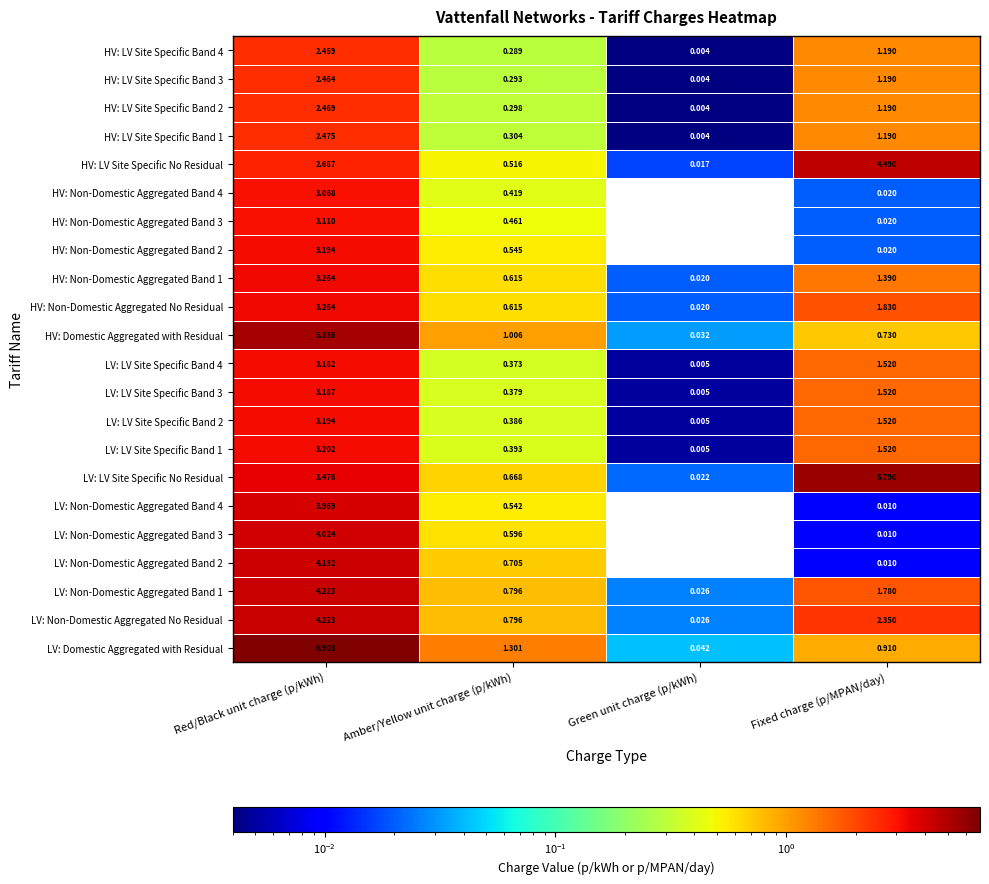

Rank the categories by LV: LV Site Specific No Residual value from lowest to highest.

Green unit charge (p/kWh), Amber/Yellow unit charge (p/kWh), Red/Black unit charge (p/kWh), Fixed charge (p/MPAN/day)